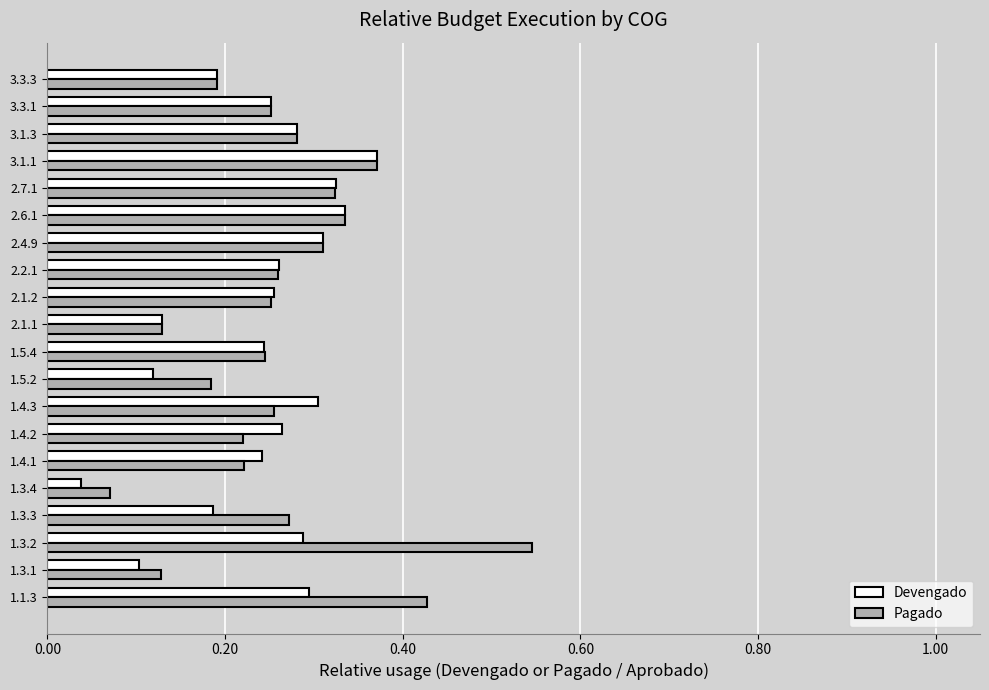

At which label does Pagado reach its peak?

1.3.2